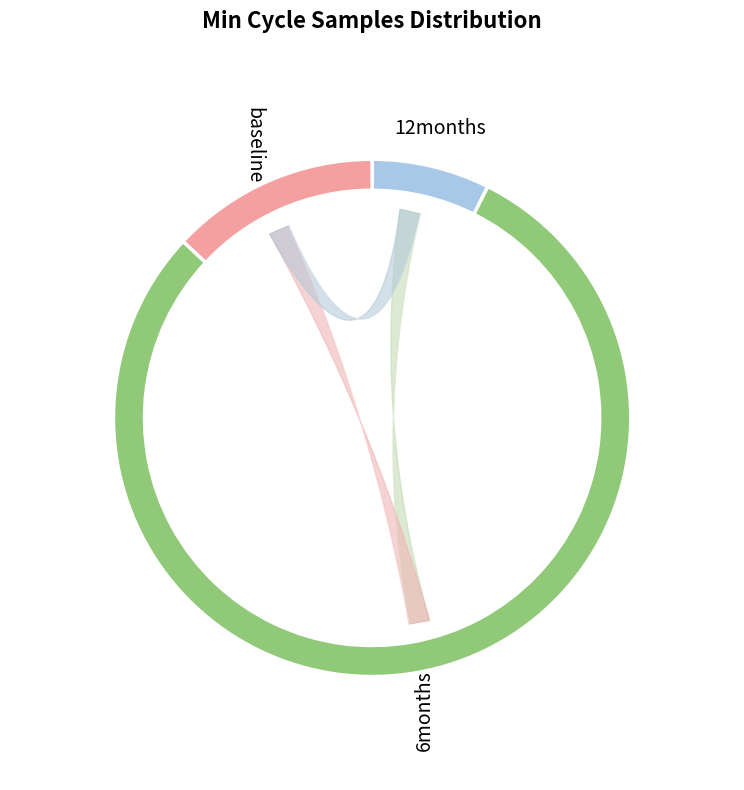

Is there a majority slice in this chart?

No